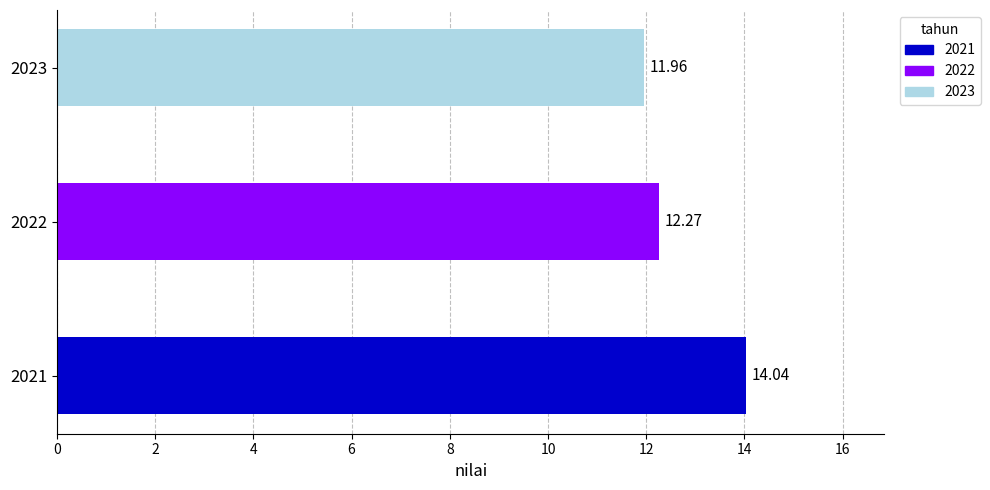

Approximately how many times larger is the value at 2021 compared to 2023?

1.2